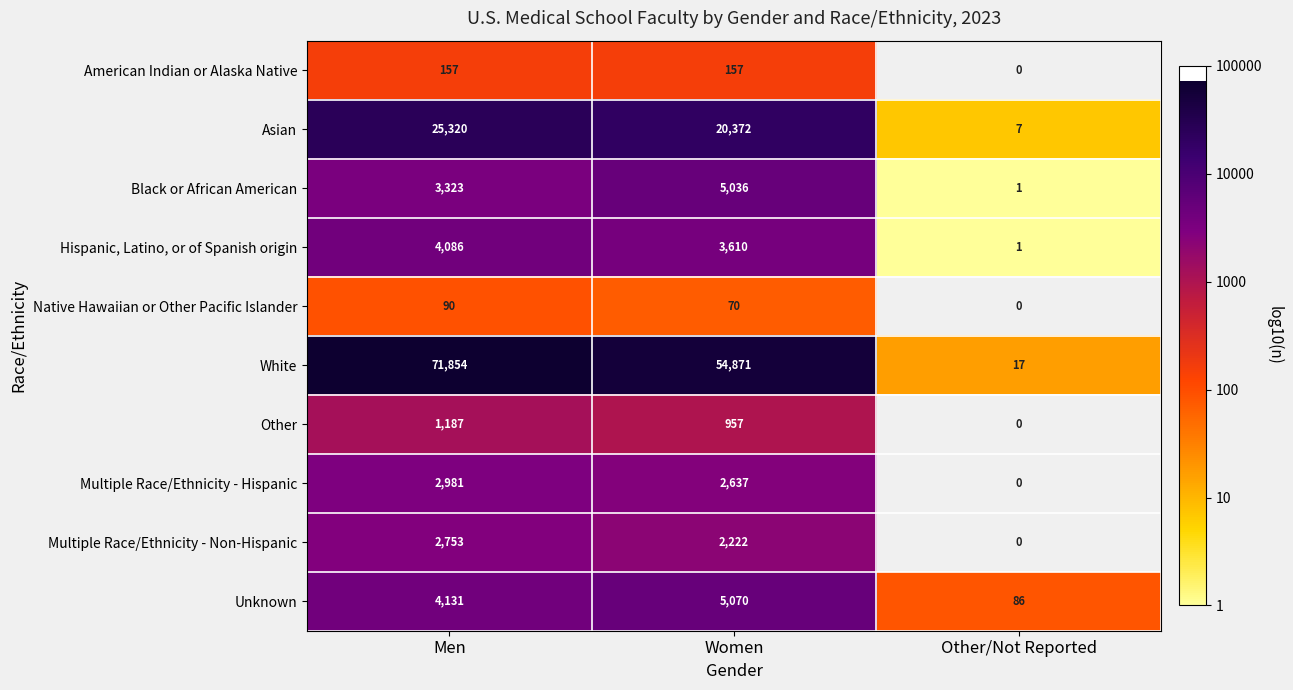

The White series shows 49788 at Men. True or false?

False